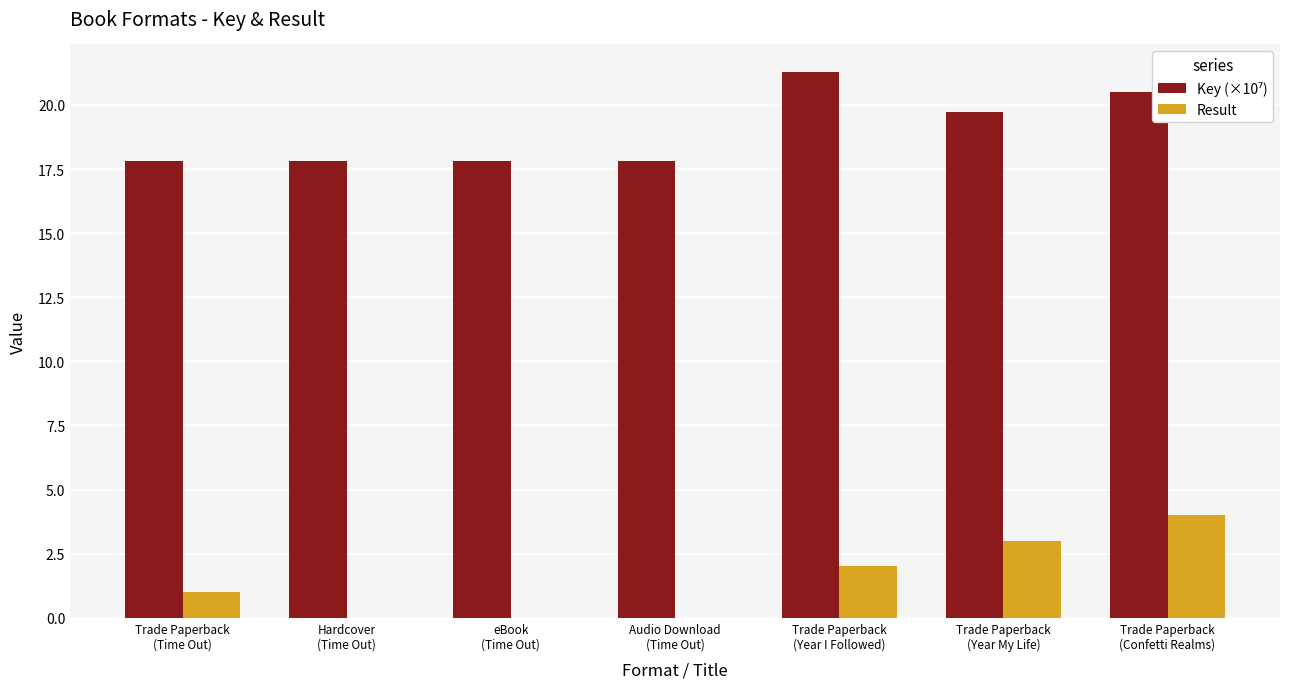

The Result series shows 0.6 at Trade Paperback
(Year My Life). True or false?

False